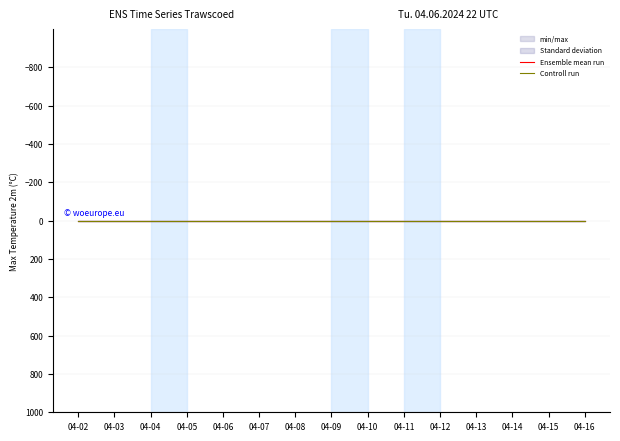

Reading left to right, what are all the values shown in this chart?

Ensemble mean run: 1.2	1.2	1.2	1.2	1.2	1.2	1.2	1.2	1.2	1.2	1.2	1.2	1.2	1.2	1.2
Controll run: 1.7	1.7	1.7	1.7	1.7	1.7	1.7	1.7	1.7	1.7	1.7	1.7	1.7	1.7	1.7